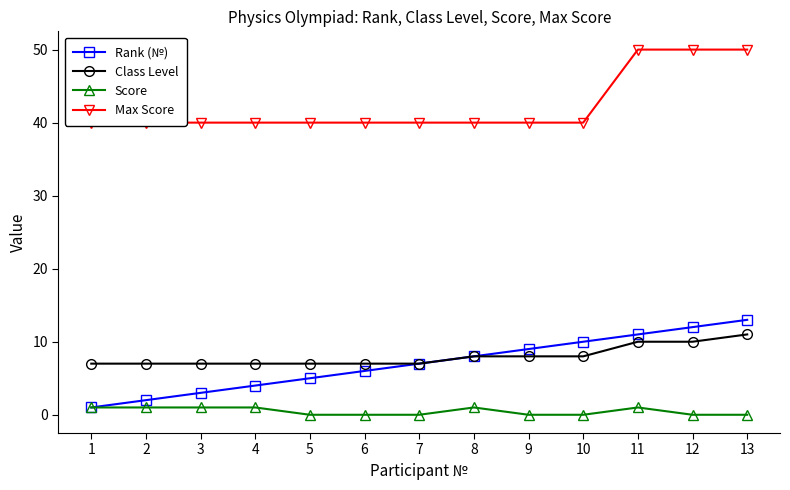

True or false: Class Level has a value of 7 at 4.

True